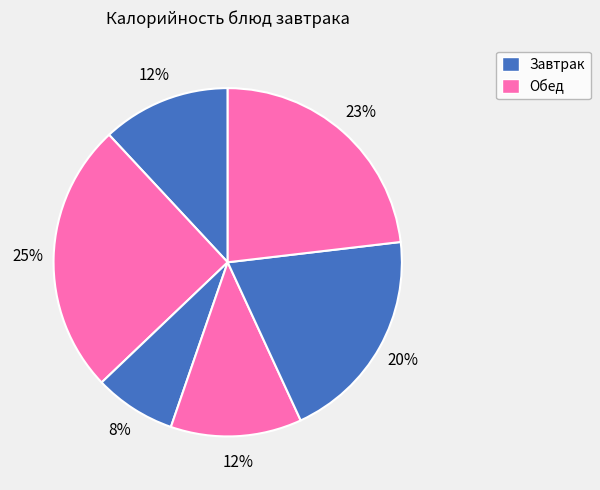

Count the number of slices in the pie.

6